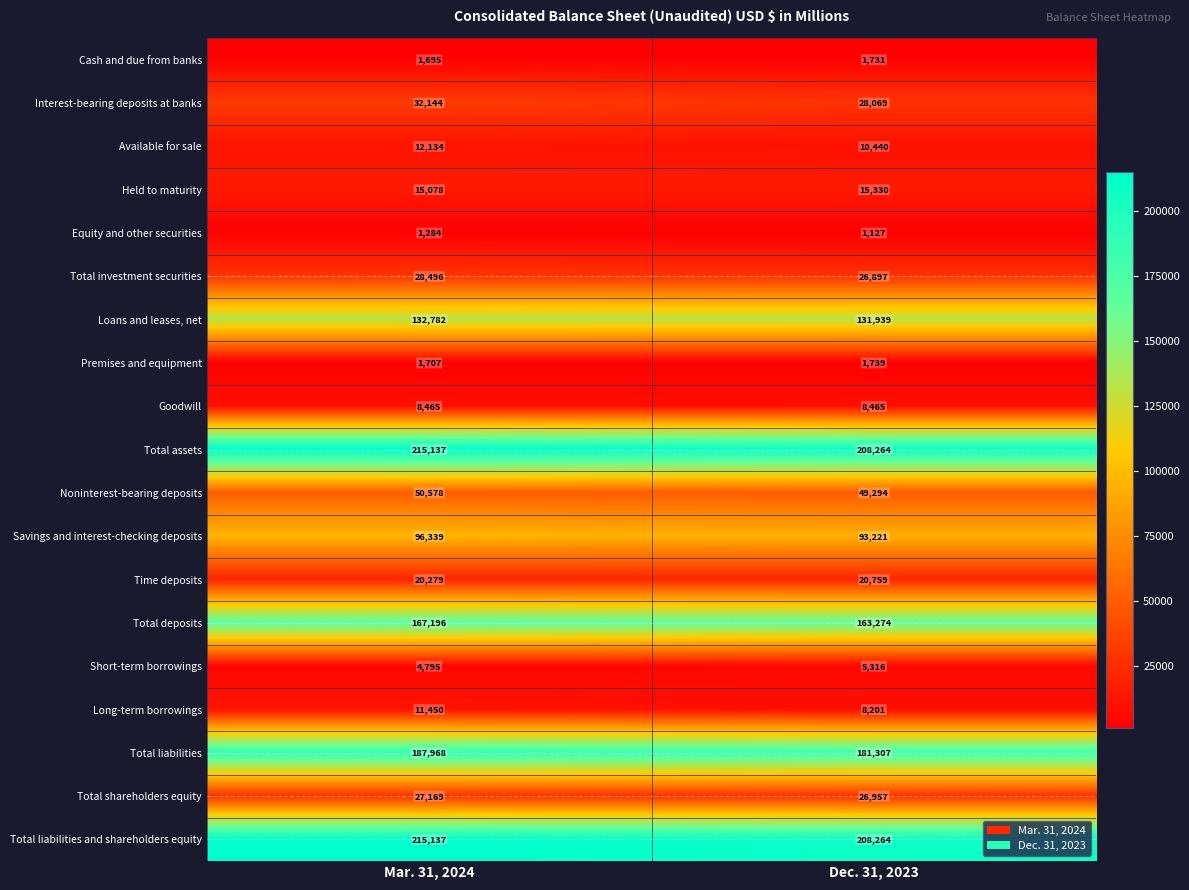

Which category has the highest value in the Total assets series?

Mar. 31, 2024